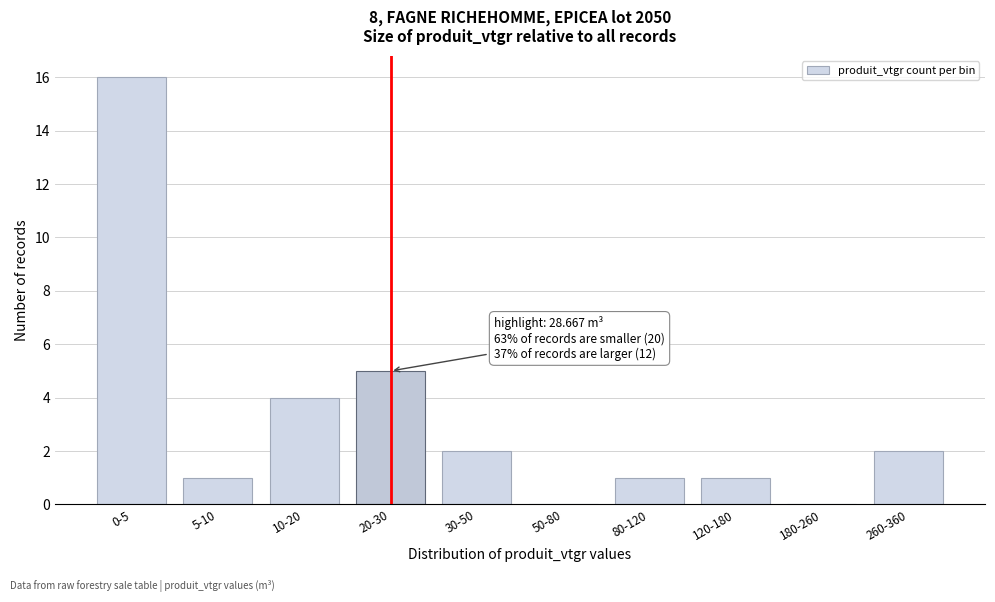

Reading left to right, extract all data points from this chart.

0-5=16	5-10=1	10-20=4	20-30=5	30-50=2	50-80=0	80-120=1	120-180=1	180-260=0	260-360=2